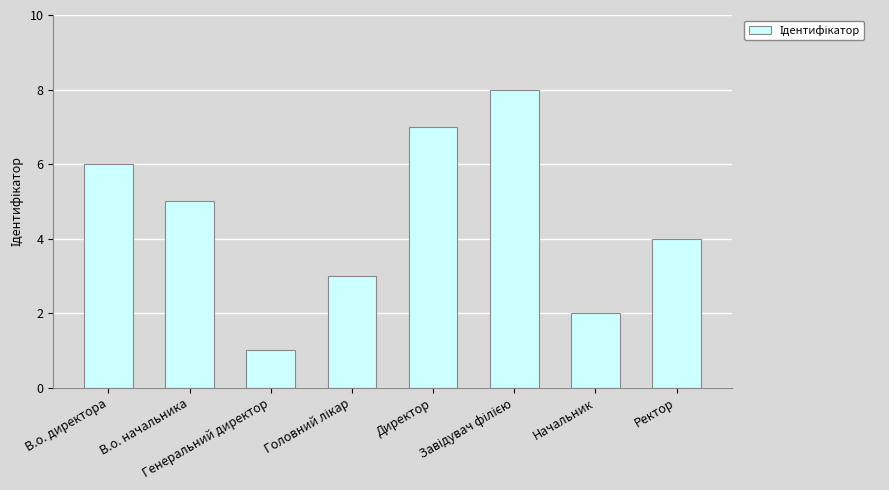

Approximately how many times larger is the value at В.о. директора compared to Генеральний директор?

6.0